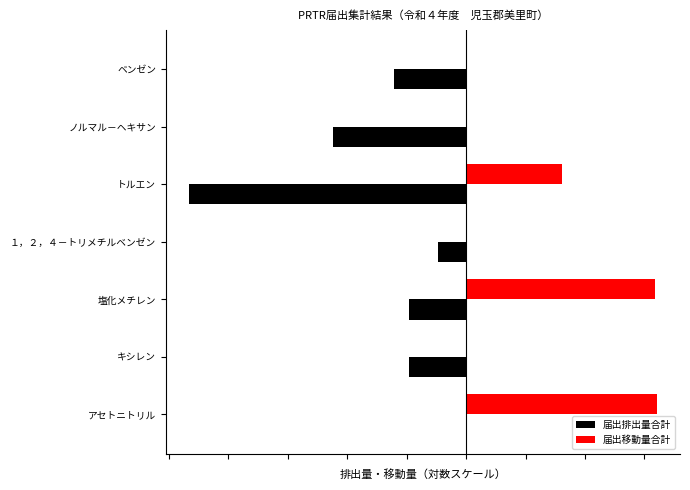

What is the sum of all 届出排出量合計 values?

-10484.7